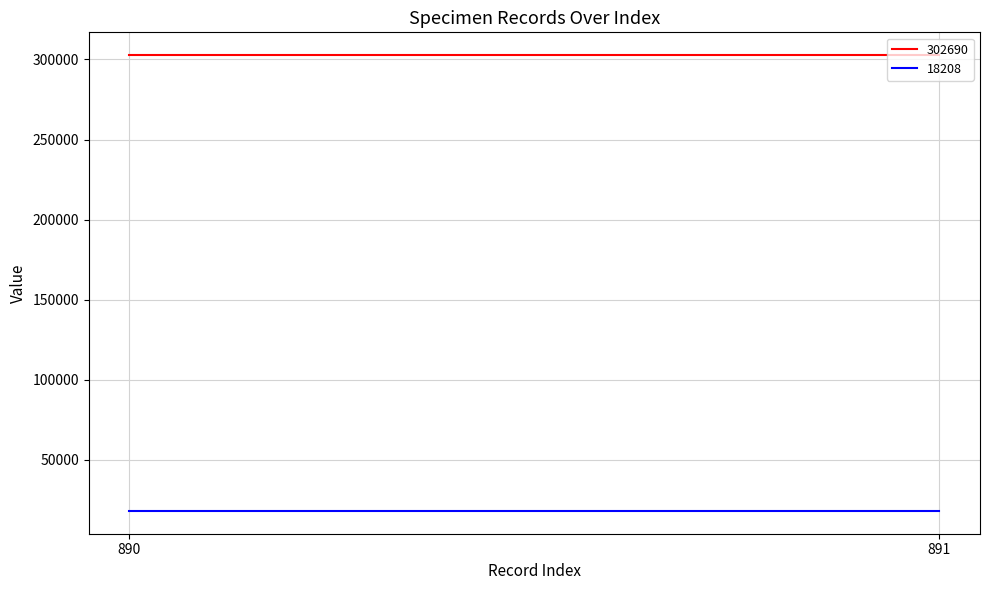

How many lines are shown in the chart?

2